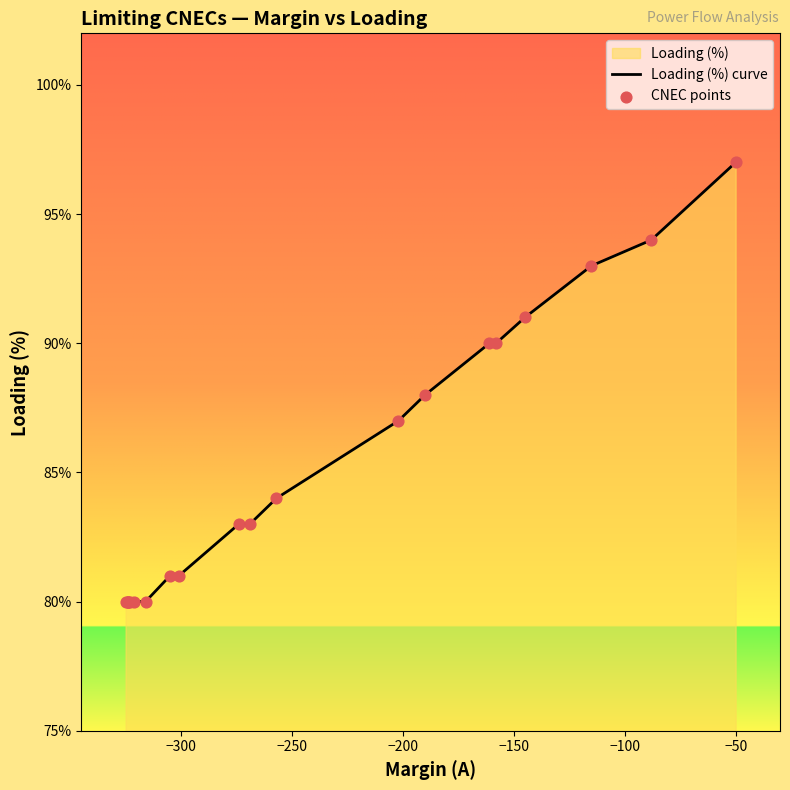

At how many categories does at least one series exceed 89?

6